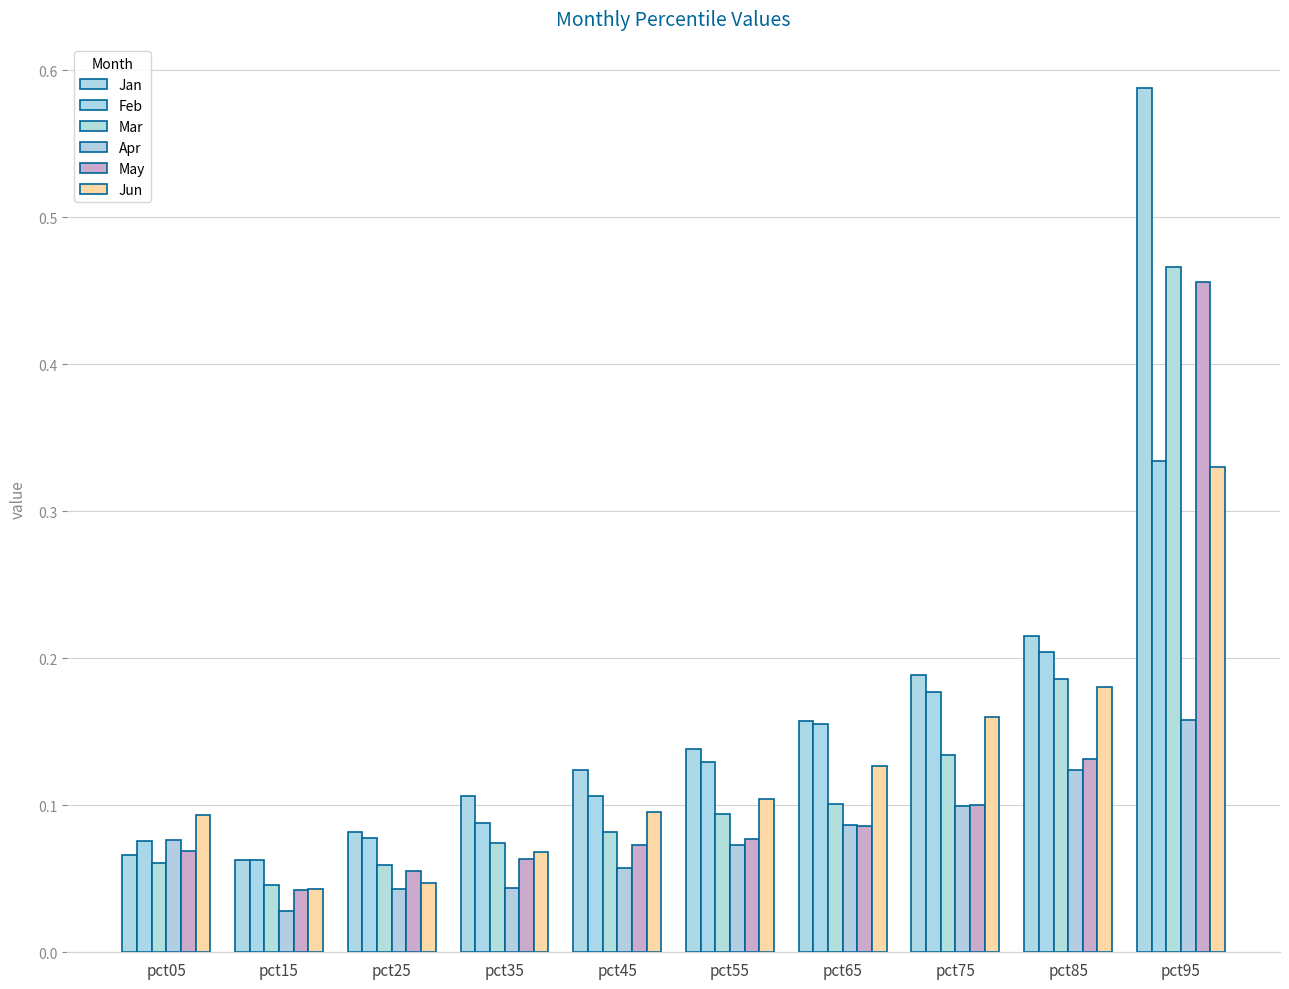

Which has a higher value, pct05 or pct45?

pct45